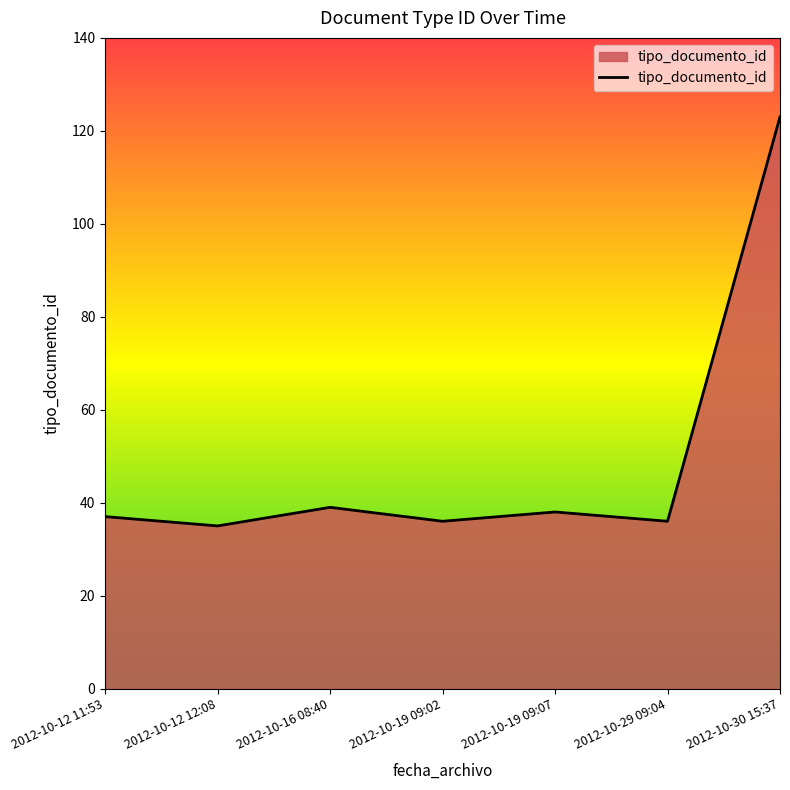

Approximately how many times larger is the value at 2012-10-12 12:08 compared to 2012-10-30 15:37?

0.3